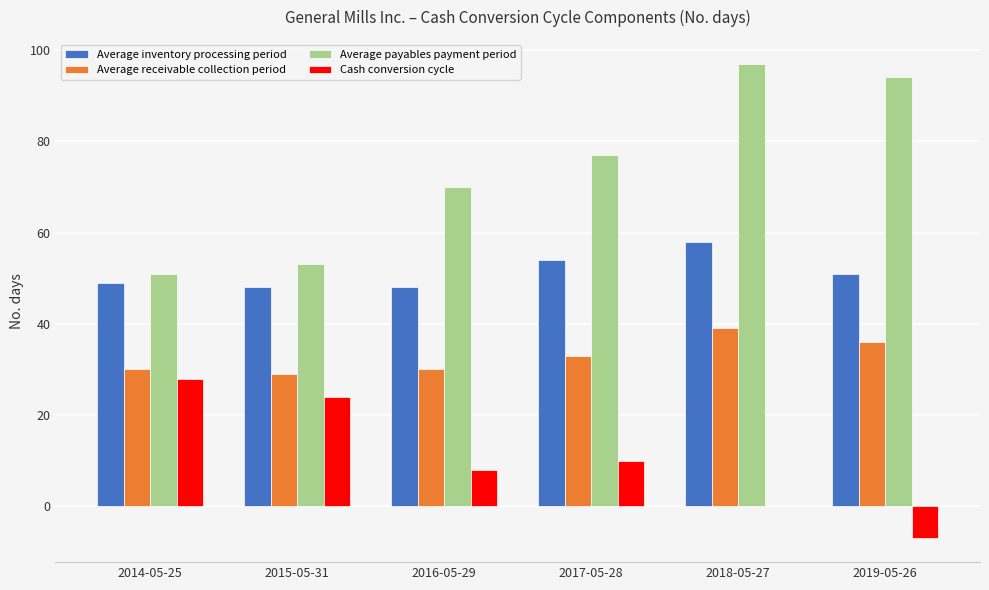

Reading right to left, what are all the values shown in this chart?

Average inventory processing period: 51	58	54	48	48	49
Average receivable collection period: 36	39	33	30	29	30
Average payables payment period: 94	97	77	70	53	51
Cash conversion cycle: -7	0	10	8	24	28